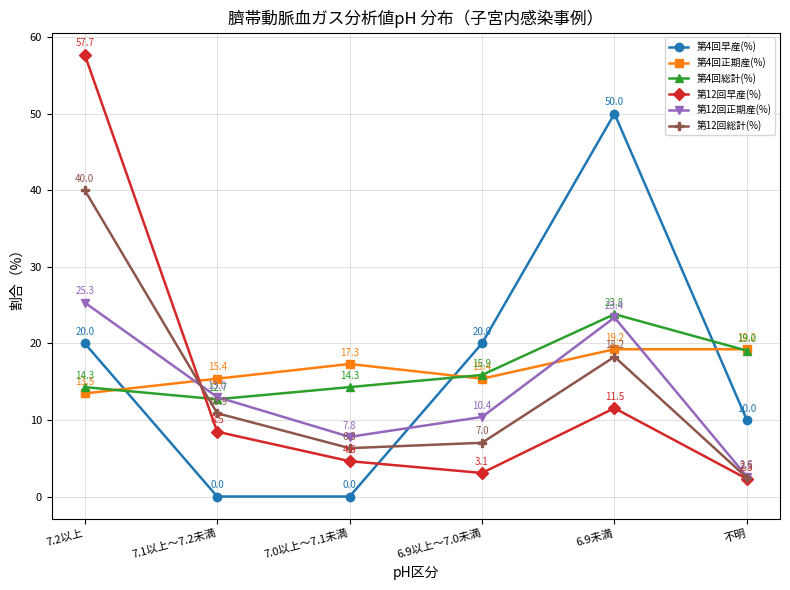

What is the value of the 第12回正期産(%) point at the 6th from the left?

2.6